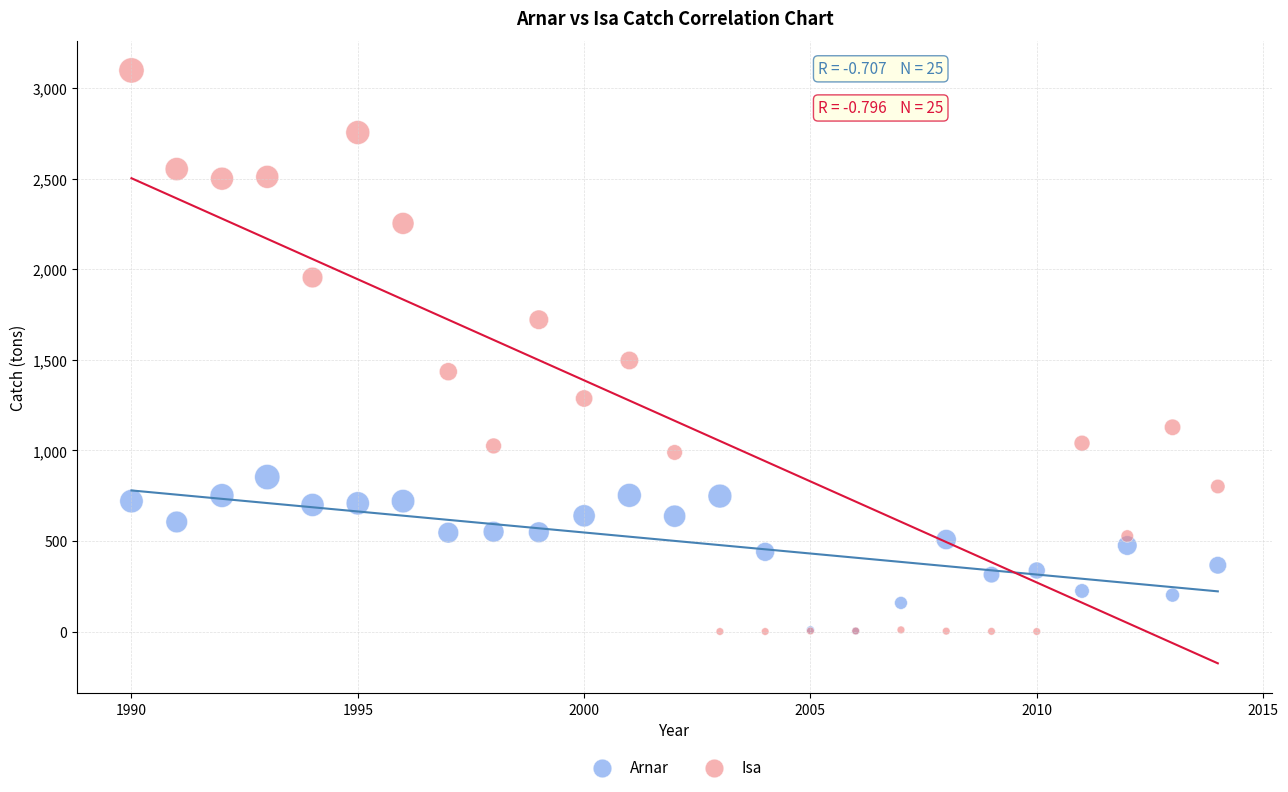

Across all series, what Y value is closest to 1549?

1497